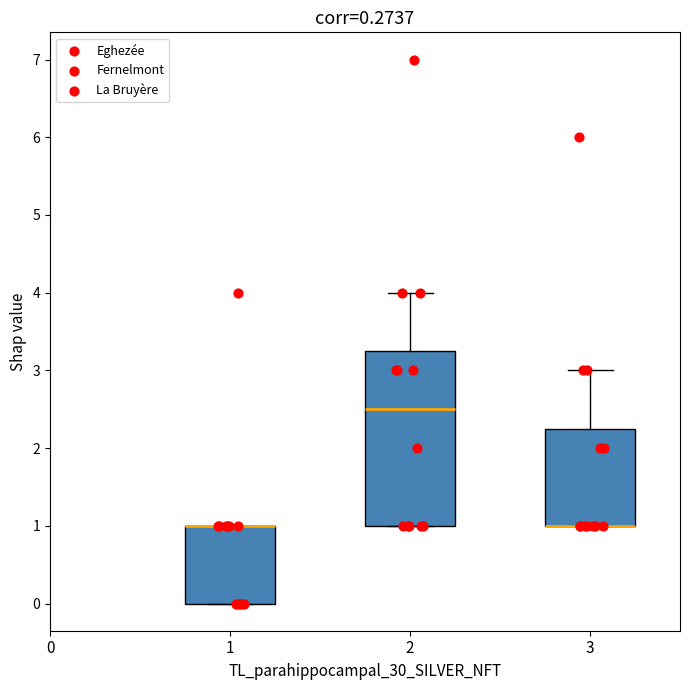

Reading left to right, read every box against the y-axis: the position of its median line, the range the box covers, and the ends of its whiskers. The values are not printed on the chart, so give them approximately, as read against the axis.

1: median 1.0 (drawn on the box's upper edge), box 0.0 to 1.0, whiskers 0.0 to 1.0
2: median 2.5, box 1.0 to 3.3, whiskers 1.0 to 4.0
3: median 1.0 (drawn on the box's lower edge), box 1.0 to 2.3, whiskers 1.0 to 3.0